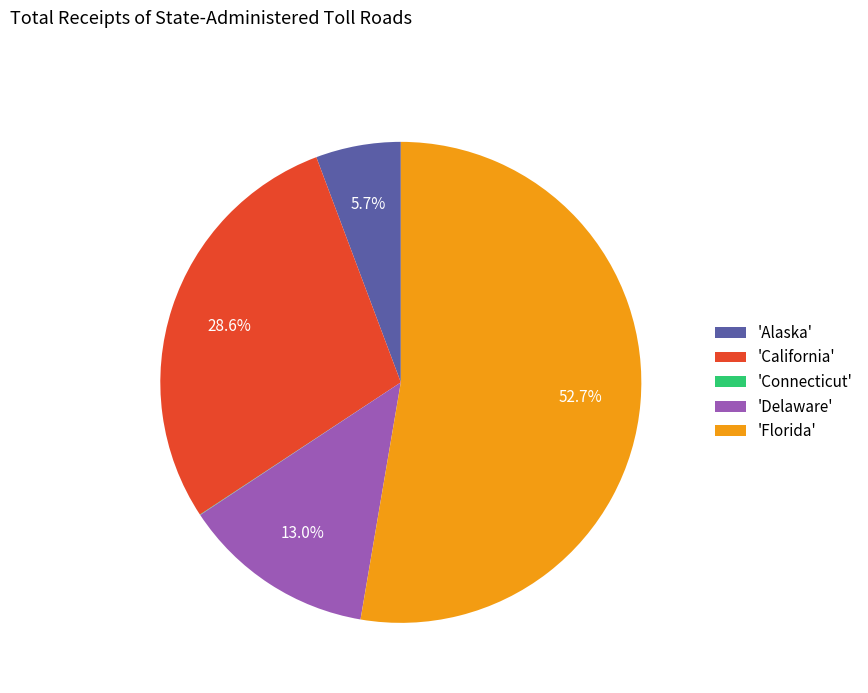

Does 'Florida' represent more than half of the total?

Yes